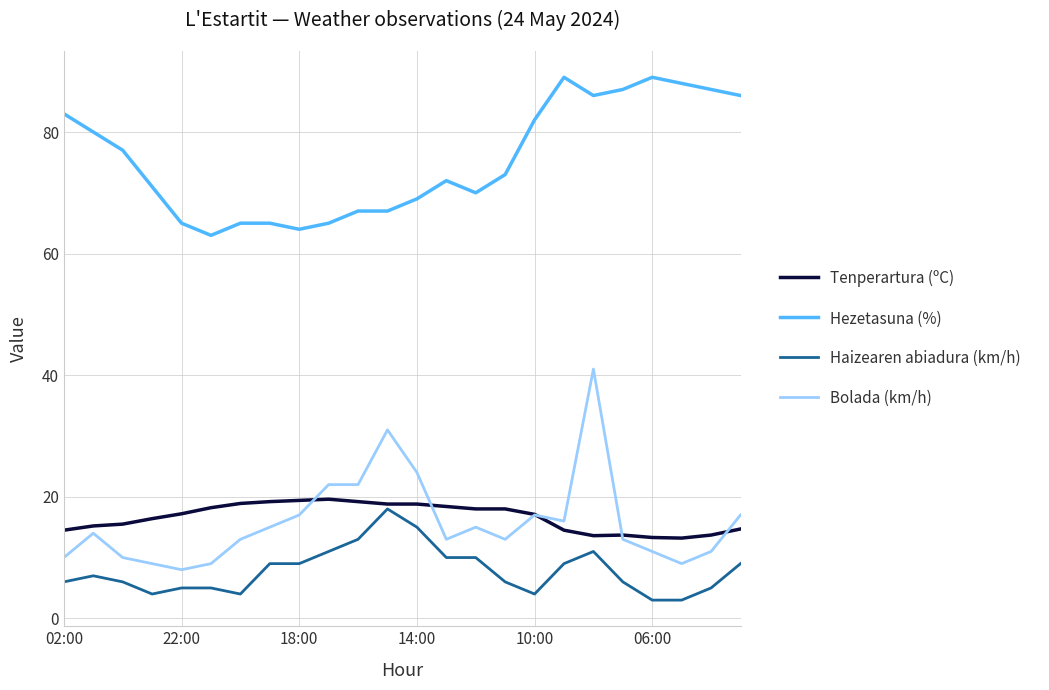

True or false: Haizearen abiadura (km/h) and Tenperartura (ºC) intersect in this chart.

False